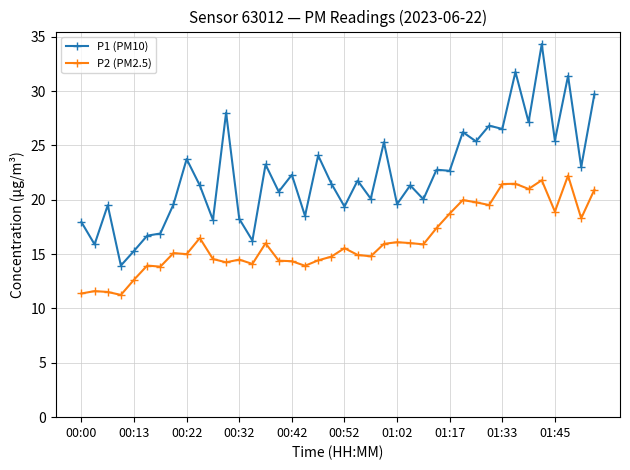

List the series in order of their peak value, highest first.

P1 (PM10), P2 (PM2.5)